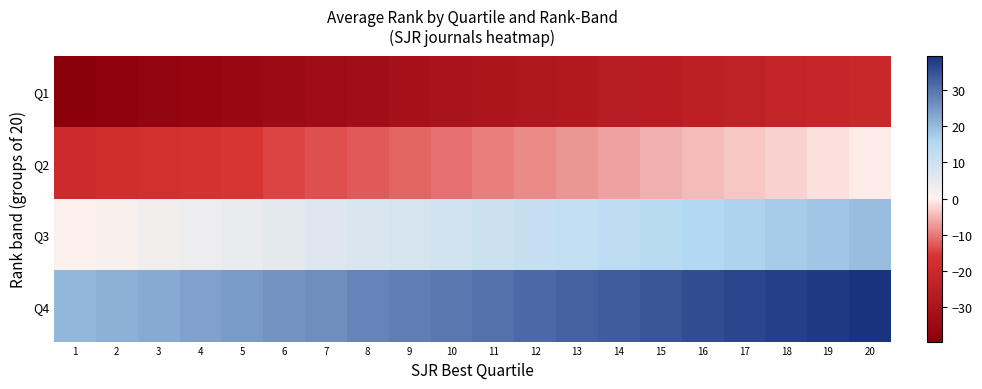

How many distinct data groups are displayed?

4